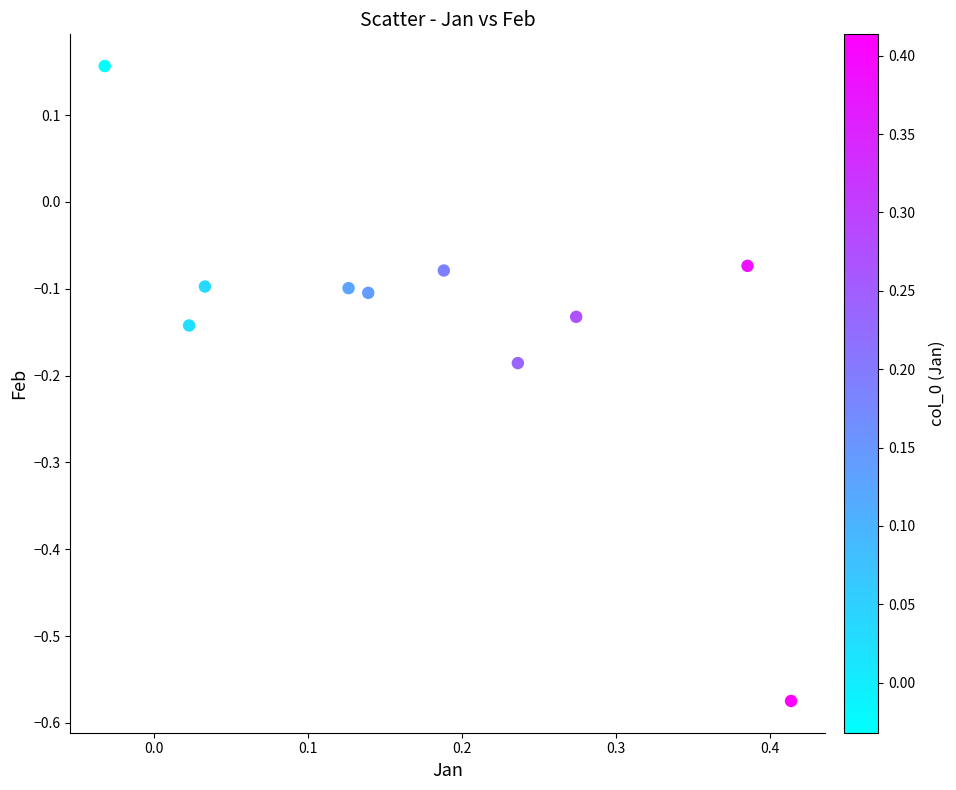

What is the range of X values (max minus min)?

0.4